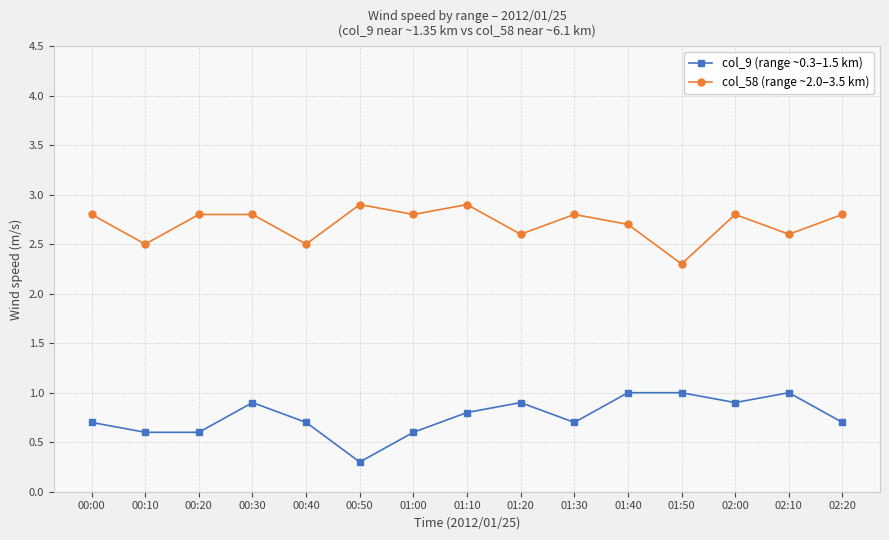

At 01:50, list the series in order from largest to smallest.

col_58 (range ~2.0–3.5 km), col_9 (range ~0.3–1.5 km)